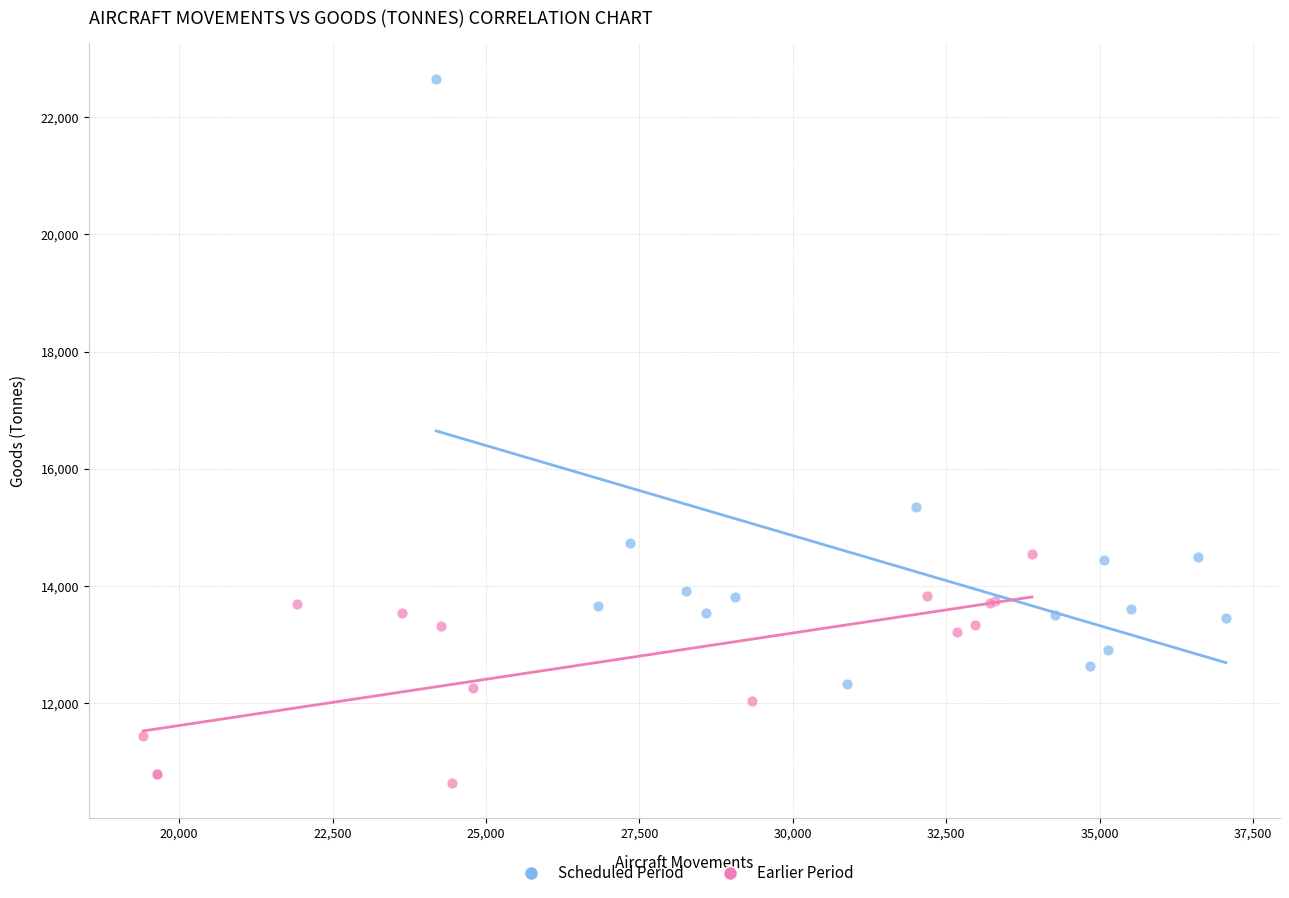

What are all the series names shown in the legend?

Scheduled Period, Earlier Period